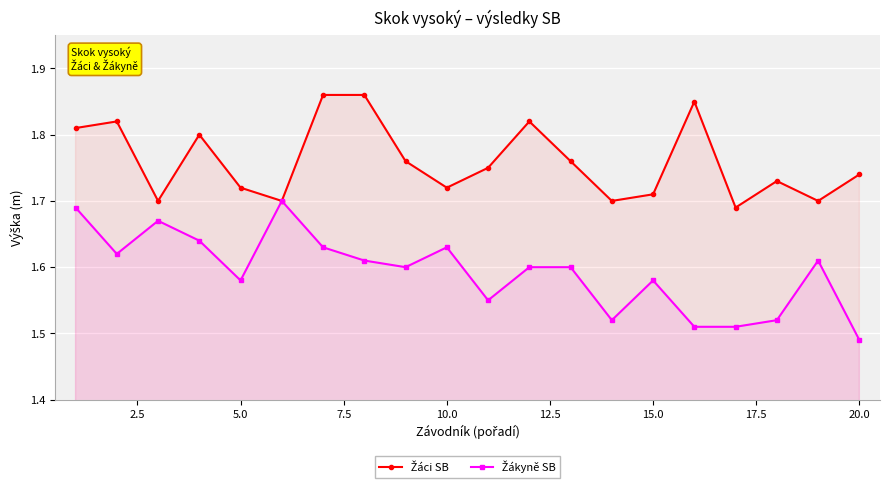

How many lines are shown in the chart?

2